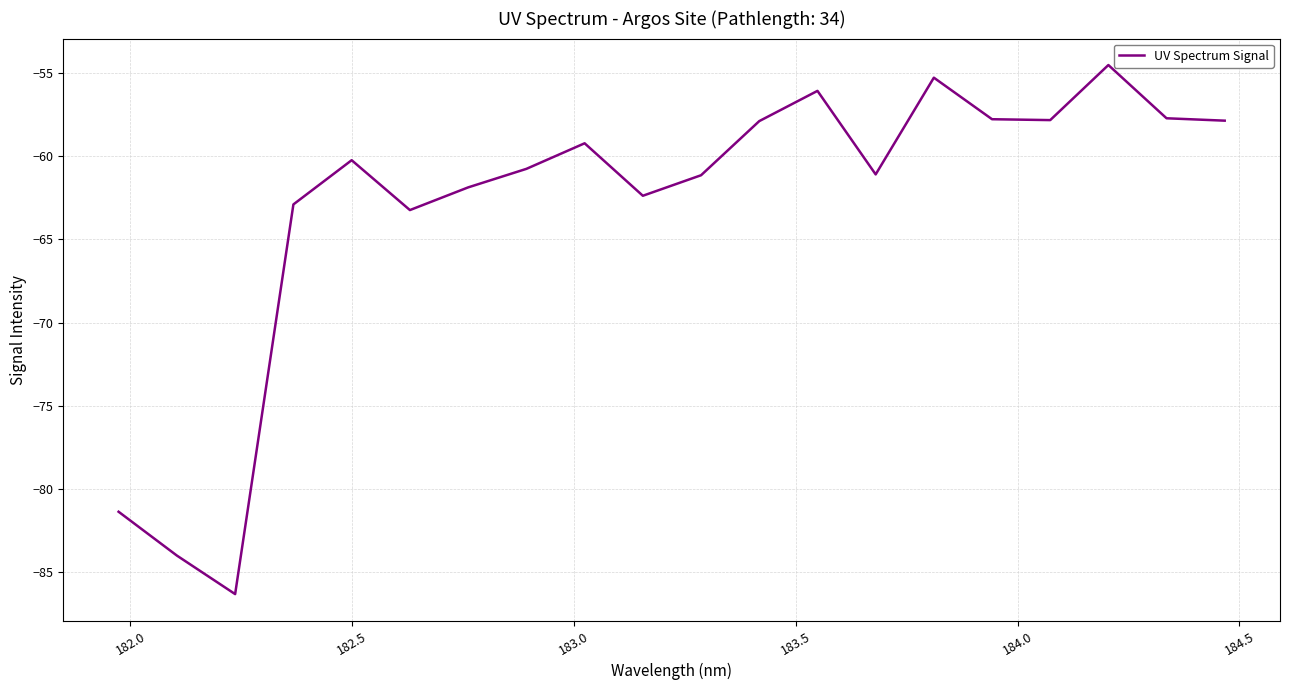

What is the greatest value displayed?

-54.5